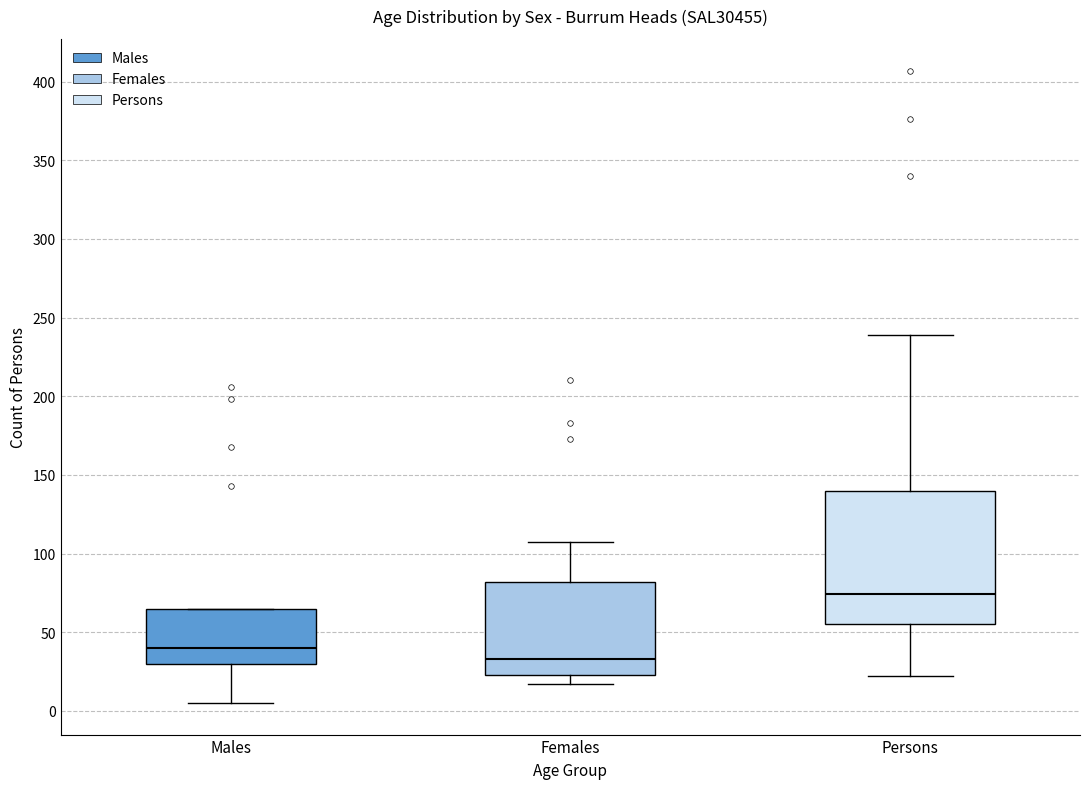

Which box is the tallest, from its lower edge to its upper edge?

Persons